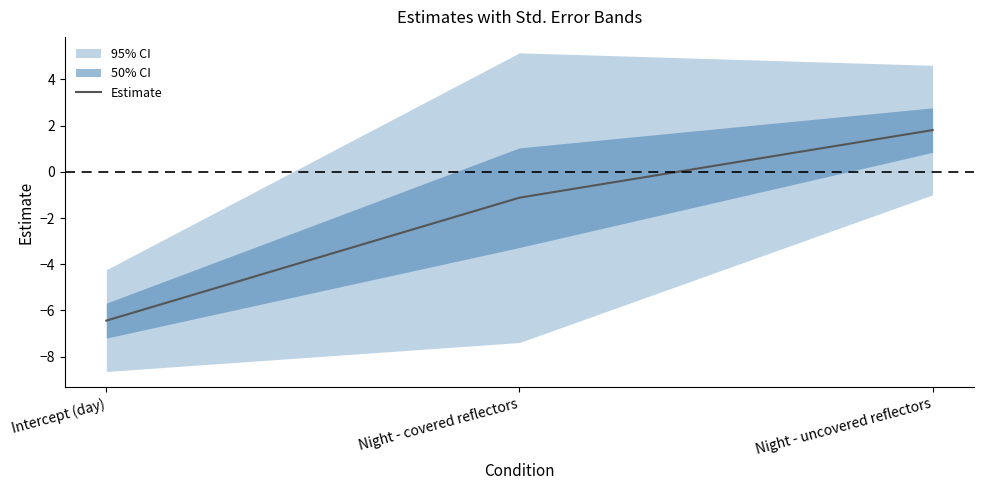

What is the average value?

-1.9